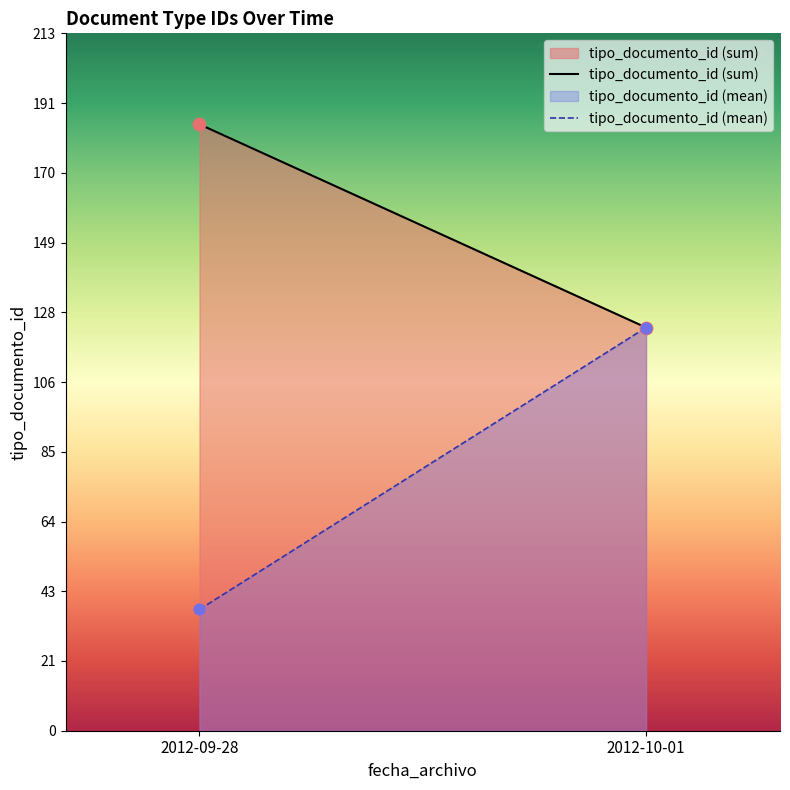

Which series has the widest spread of Y values?

tipo_documento_id (mean)